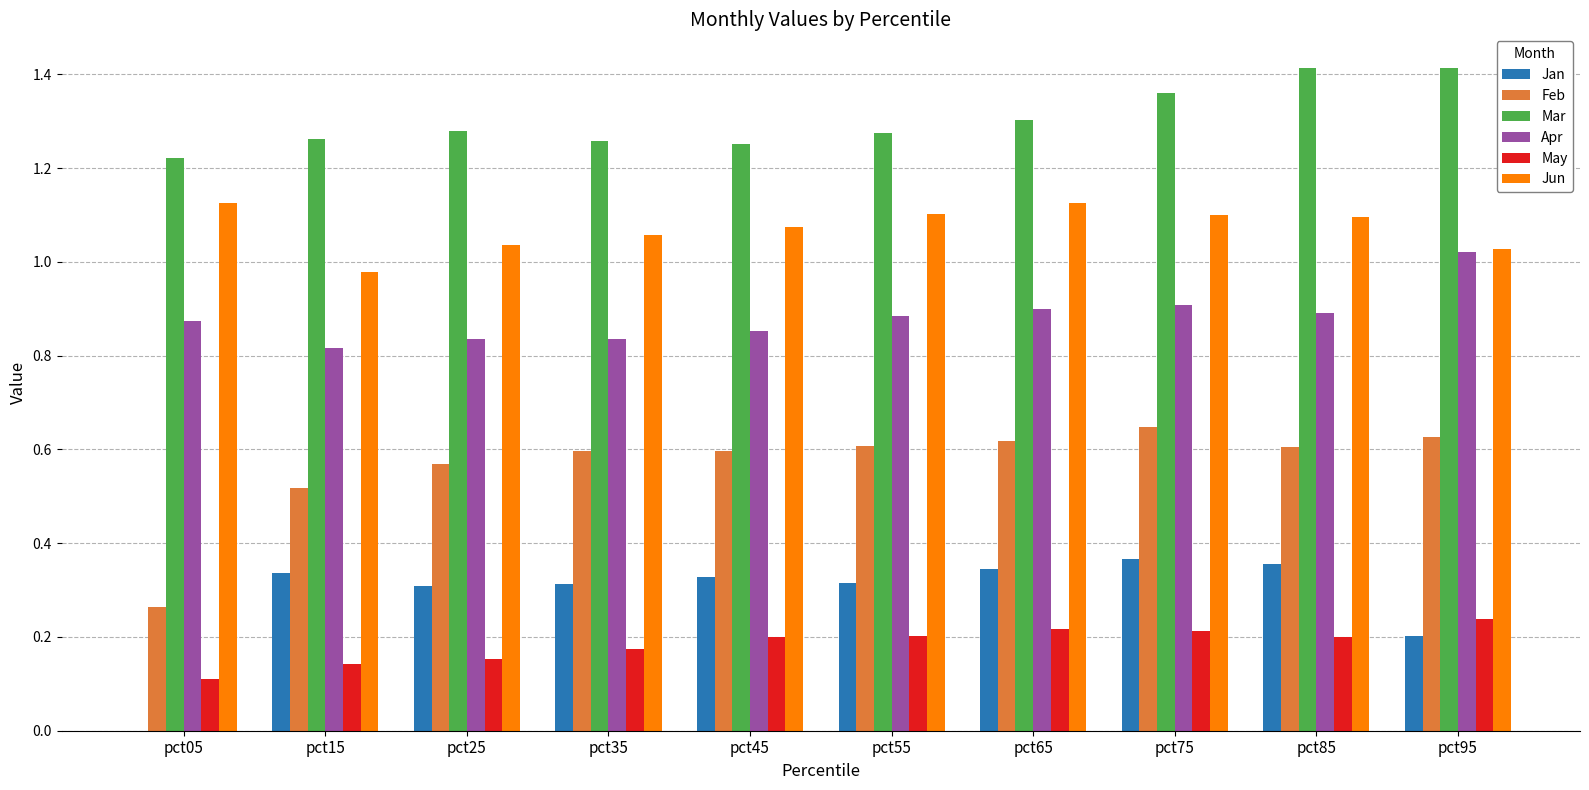

Reading right to left, transcribe all the data shown in this chart.

Jan: 0.2	0.4	0.4	0.3	0.3	0.3	0.3	0.3	0.3	-0.0
Feb: 0.6	0.6	0.6	0.6	0.6	0.6	0.6	0.6	0.5	0.3
Mar: 1.4	1.4	1.4	1.3	1.3	1.3	1.3	1.3	1.3	1.2
Apr: 1.0	0.9	0.9	0.9	0.9	0.9	0.8	0.8	0.8	0.9
May: 0.2	0.2	0.2	0.2	0.2	0.2	0.2	0.2	0.1	0.1
Jun: 1.0	1.1	1.1	1.1	1.1	1.1	1.1	1.0	1.0	1.1